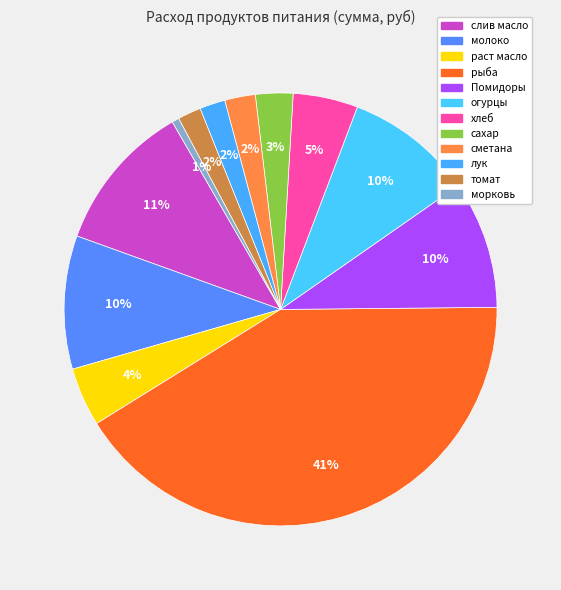

Which category has the smallest portion of the pie?

морковь